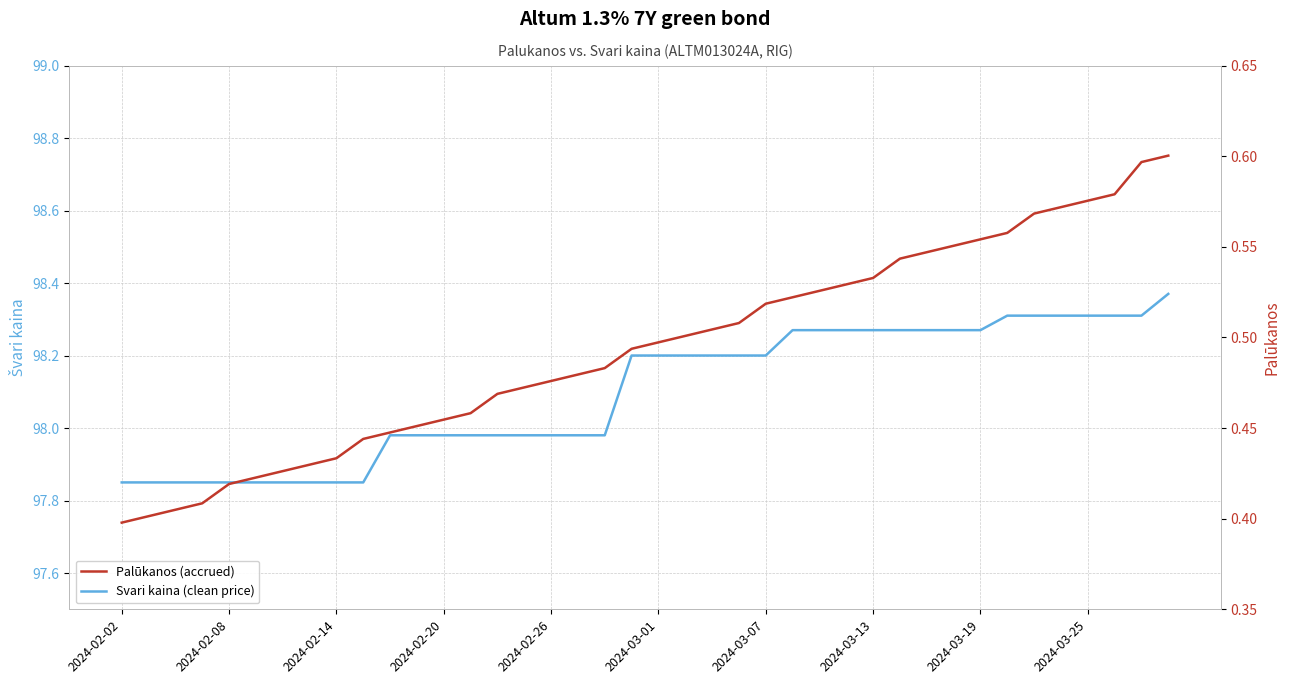

What is the value of the Svari kaina (clean price) point at the 18th from the left?

98.0